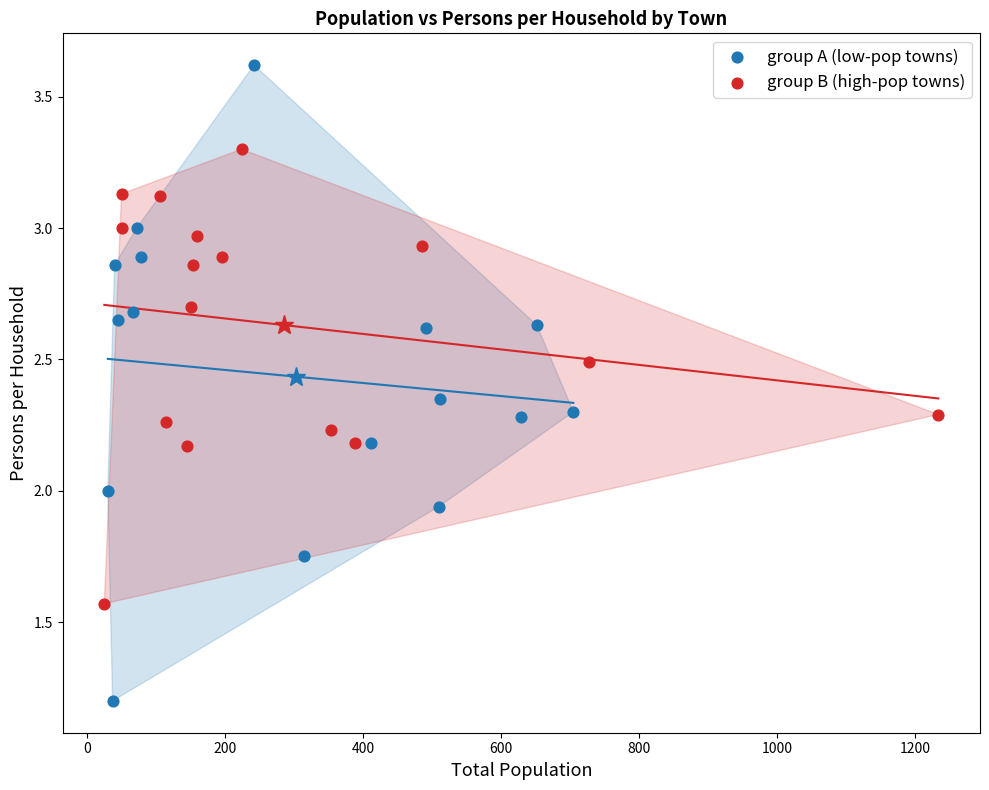

Which series reaches the minimum Y coordinate?

group A (low-pop towns)